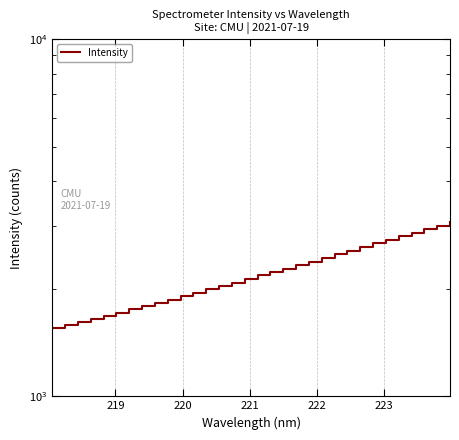

What is the average value?

2210.3